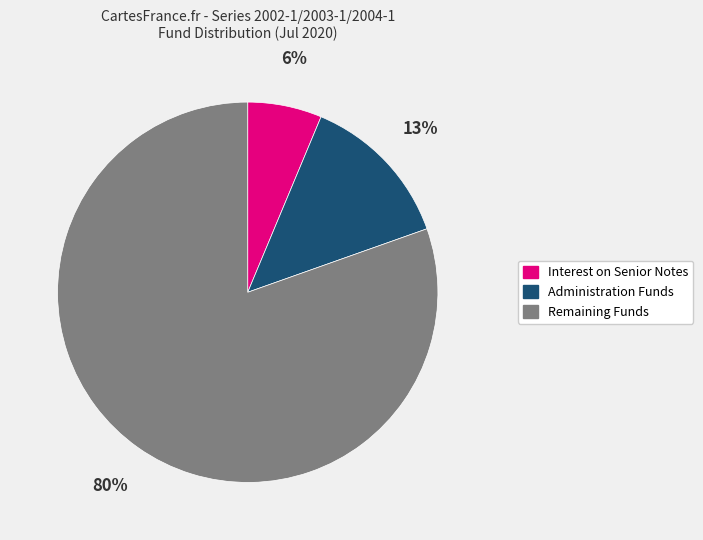

Which slice is the largest?

Remaining Funds